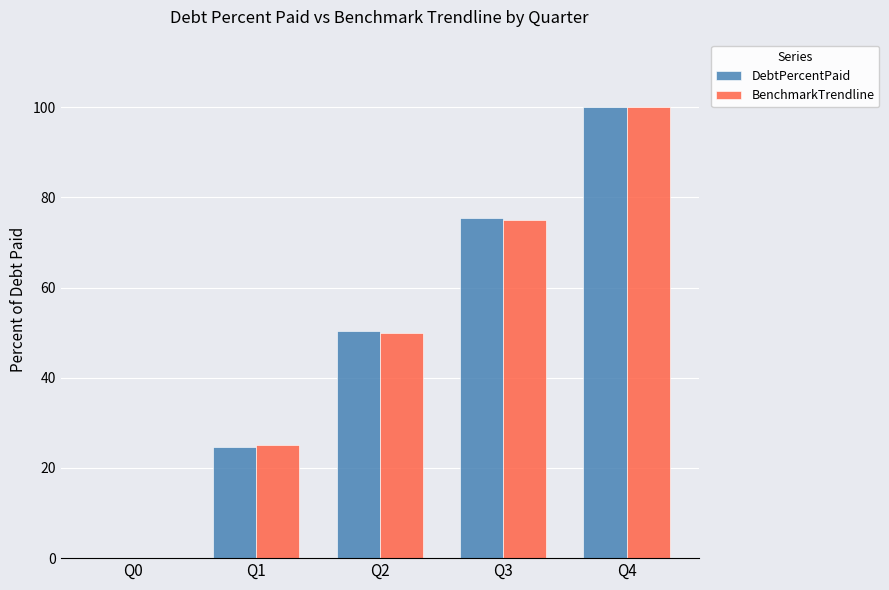

What is the sum of the BenchmarkTrendline values at Q3 and Q2?

125.0